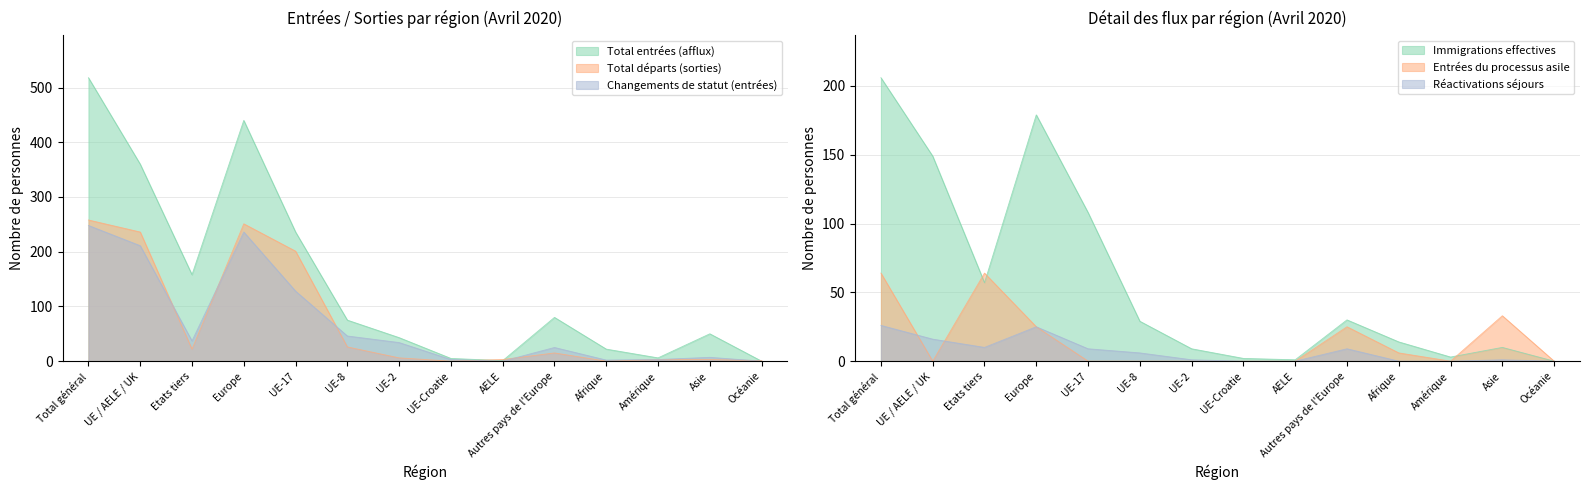

Which series has the widest spread of values?

Total entrées (afflux)